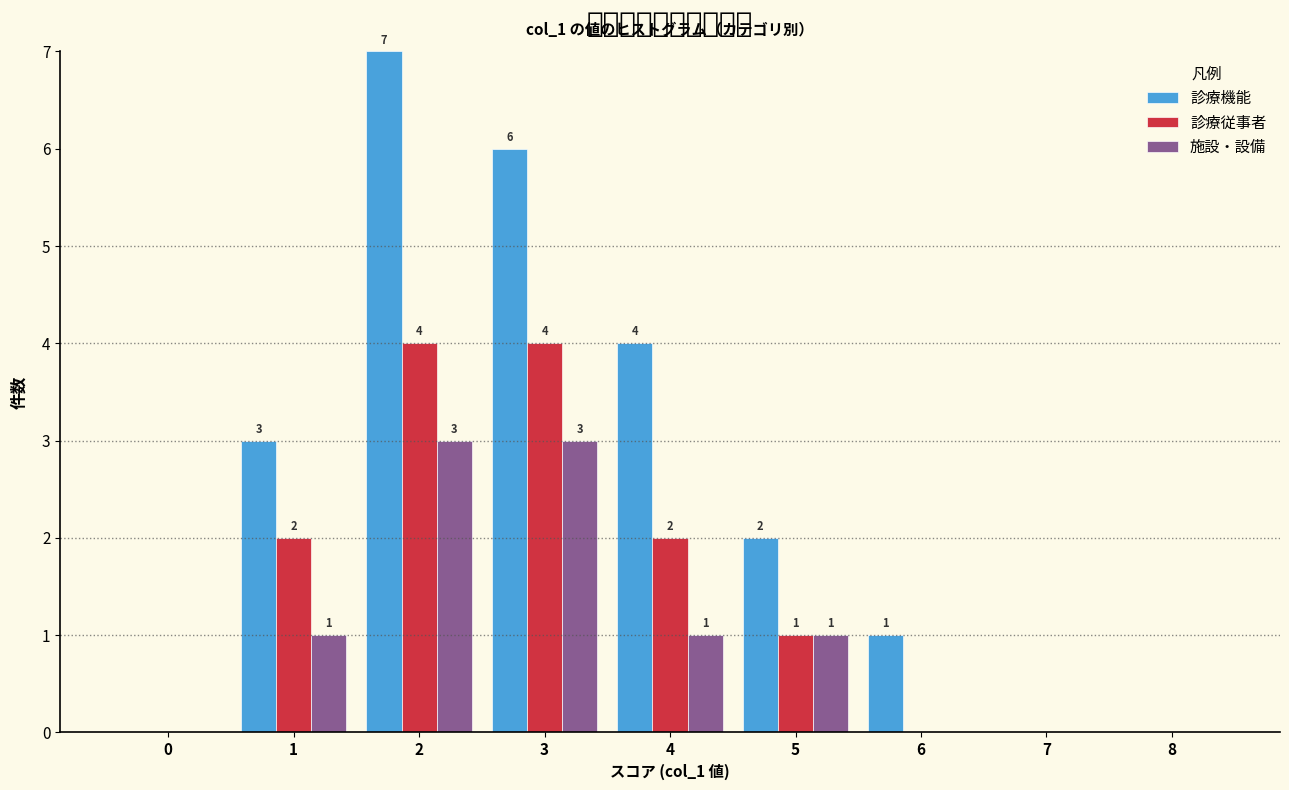

Reading right to left, extract all data points from this chart.

診療機能: 8=0	7=0	6=1	5=2	4=4	3=6	2=7	1=3	0=0
診療従事者: 8=0	7=0	6=0	5=1	4=2	3=4	2=4	1=2	0=0
施設・設備: 8=0	7=0	6=0	5=1	4=1	3=3	2=3	1=1	0=0